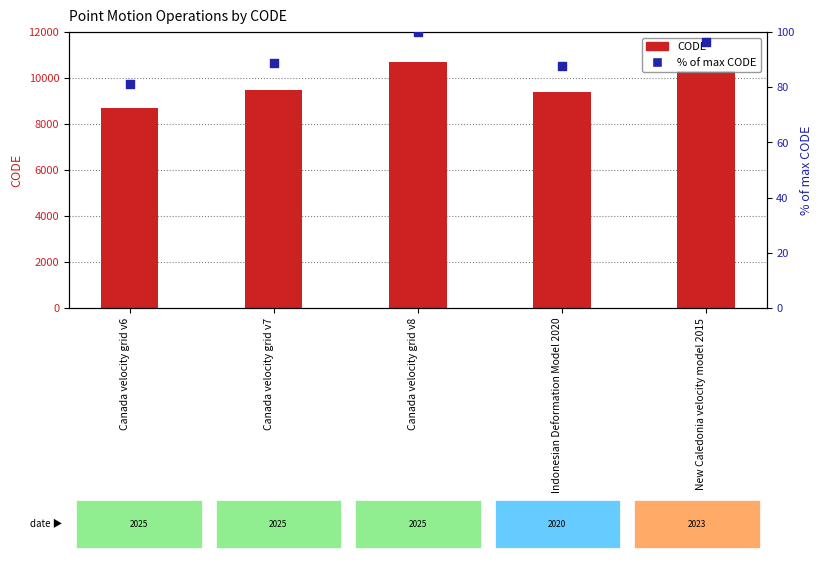

Which series has the largest Y range (max minus min)?

CODE